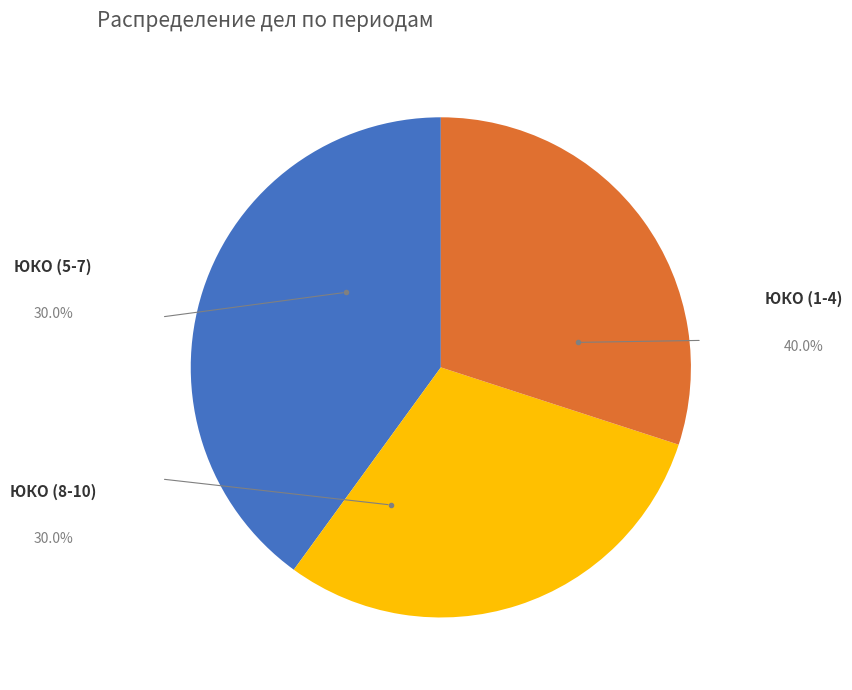

Is there a majority slice in this chart?

No